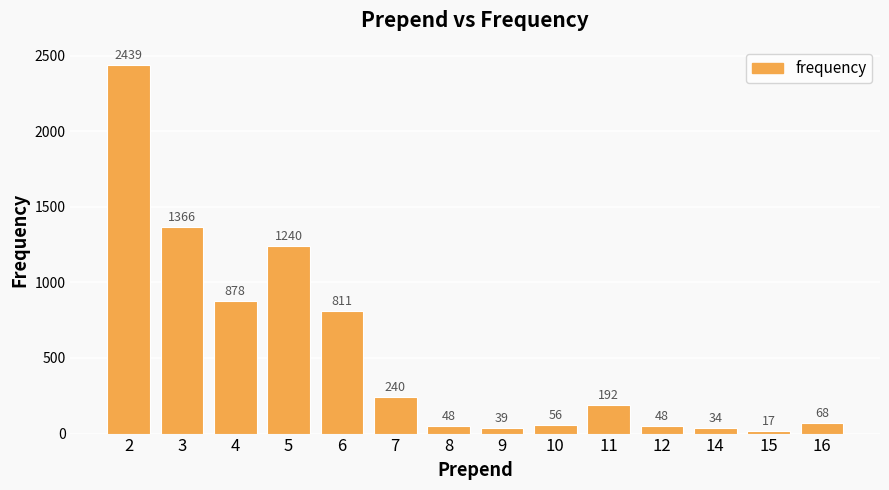

Which label corresponds to the smallest value in the chart?

15